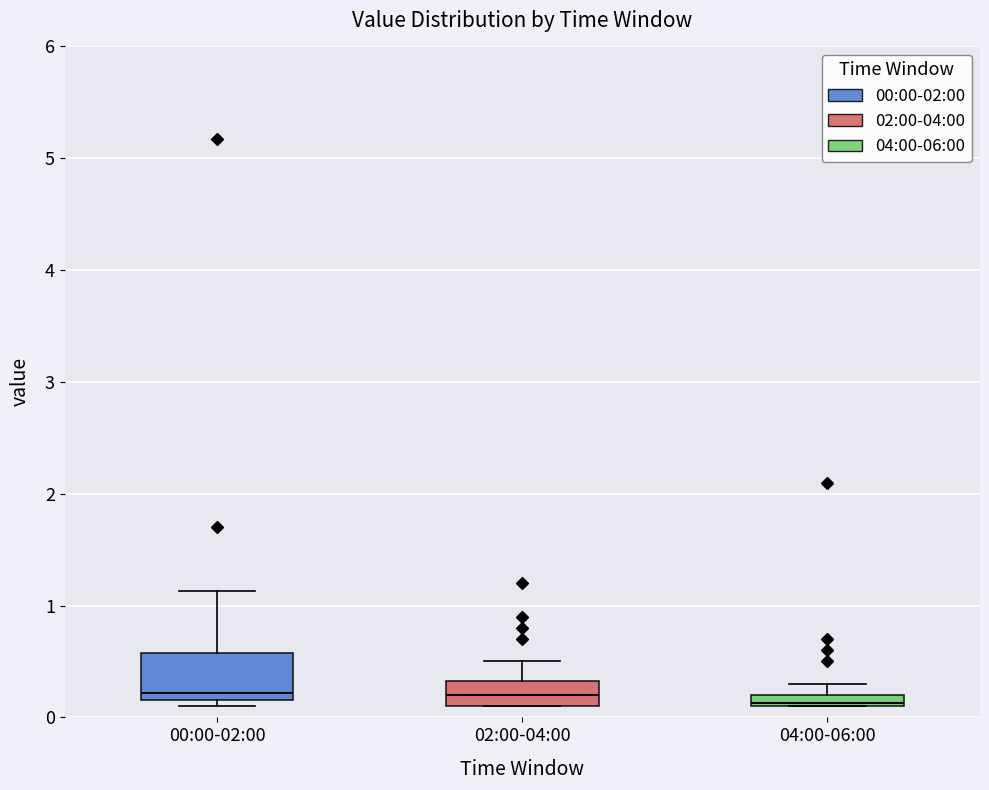

Where is the upper edge of the box for 02:00-04:00 on the y-axis? The values are not printed on the chart, so give them approximately, as read against the axis.

0.3